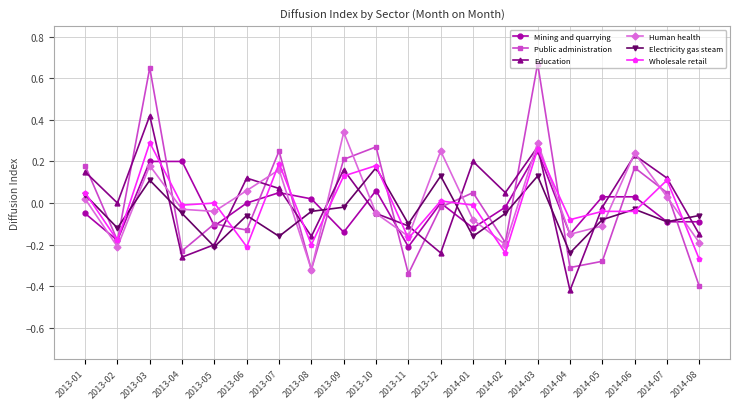

After their last crossing, which series has the higher values: Human health or Electricity gas steam?

Electricity gas steam